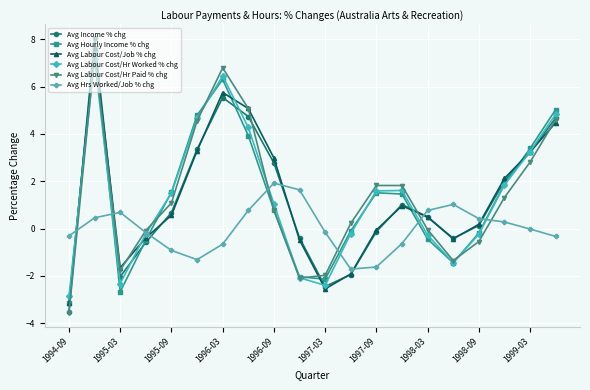

Which series has the largest range (max minus min)?

Avg Income % chg